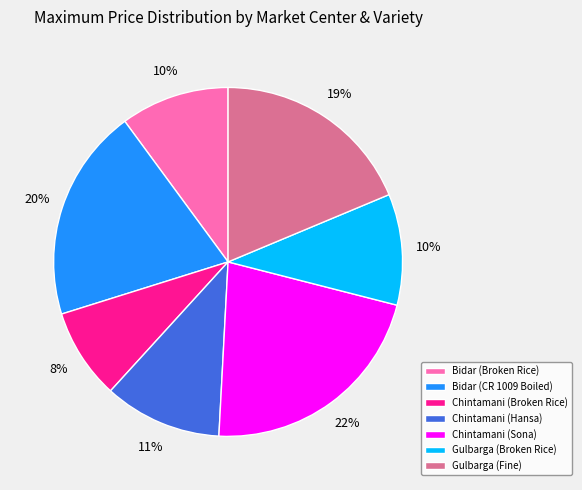

To the nearest percent, what is the difference between the Chintamani (Sona) and Bidar (Broken Rice) slice percentages?

12%